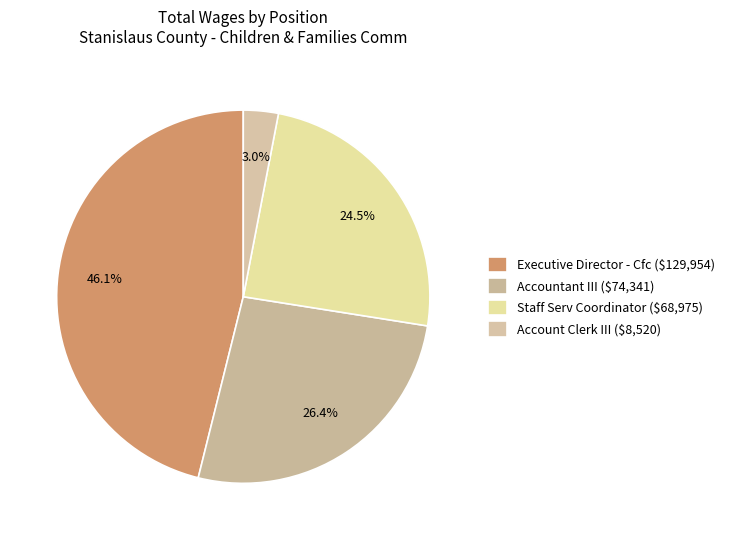

True or false: Accountant III accounts for 26% of the total.

True